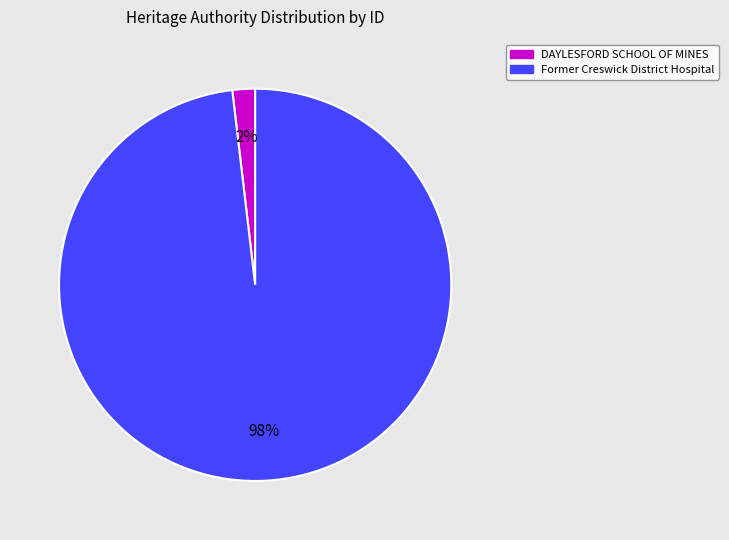

Which has a higher value, DAYLESFORD SCHOOL OF MINES or Former Creswick District Hospital?

Former Creswick District Hospital